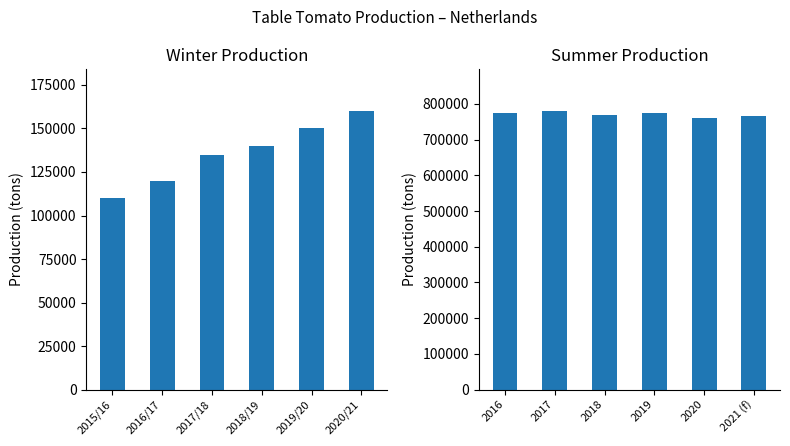

At 2018/19, list the series in order from smallest to largest.

Winter Production (tons), Summer Production (tons)